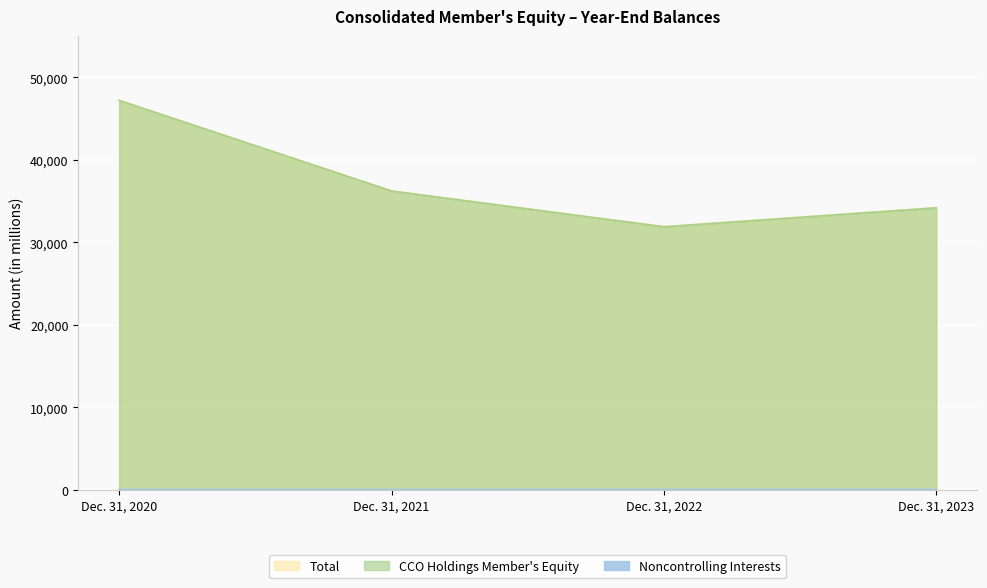

Rank the series by their maximum value, from lowest to highest.

Noncontrolling Interests, CCO Holdings Member's Equity, Total